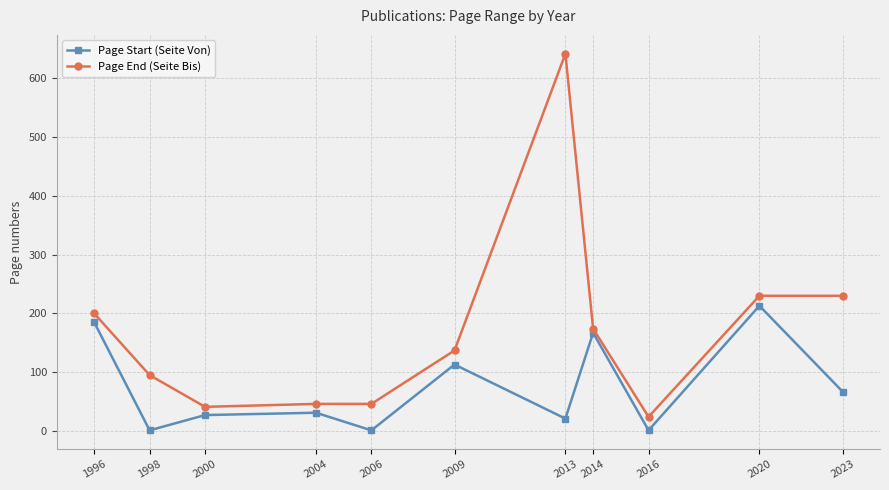

List the series in order of their overall mean, lowest first.

Page Start (Seite Von), Page End (Seite Bis)